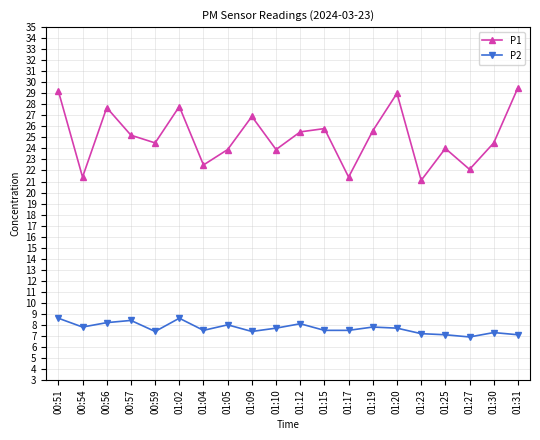

True or false: P1 and P2 cross at least once.

False